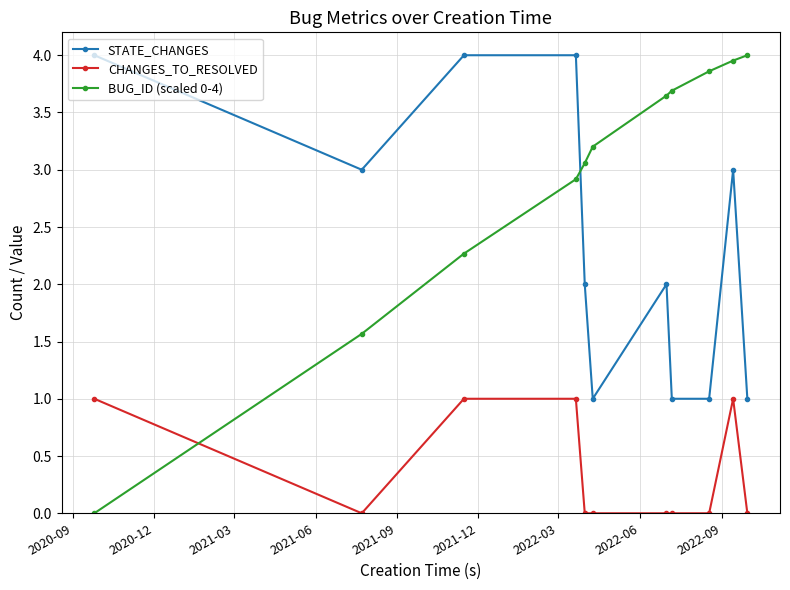

Rank the series by their average value, from lowest to highest.

CHANGES_TO_RESOLVED, STATE_CHANGES, BUG_ID (scaled 0-4)